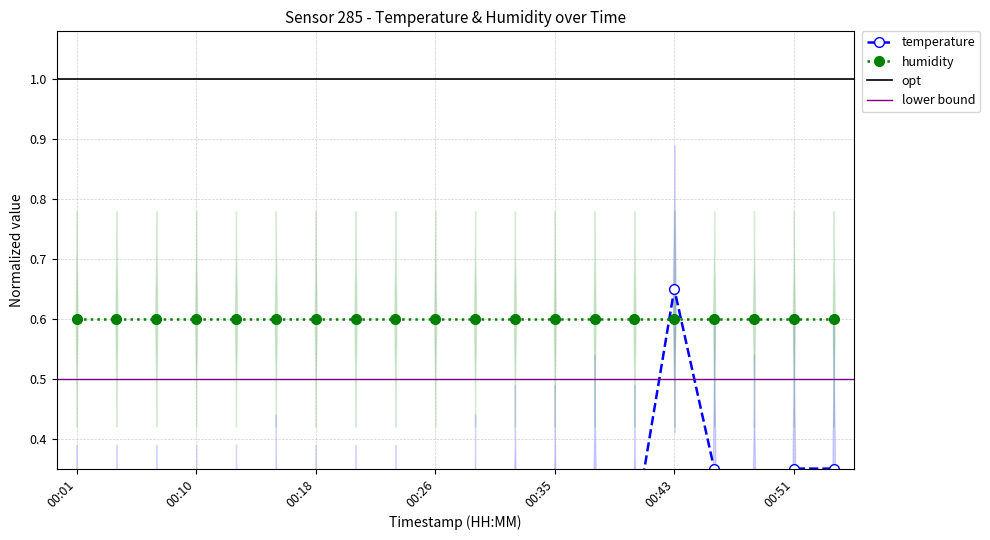

The chart shows a value of 0.6 at 00:53. True or false?

False